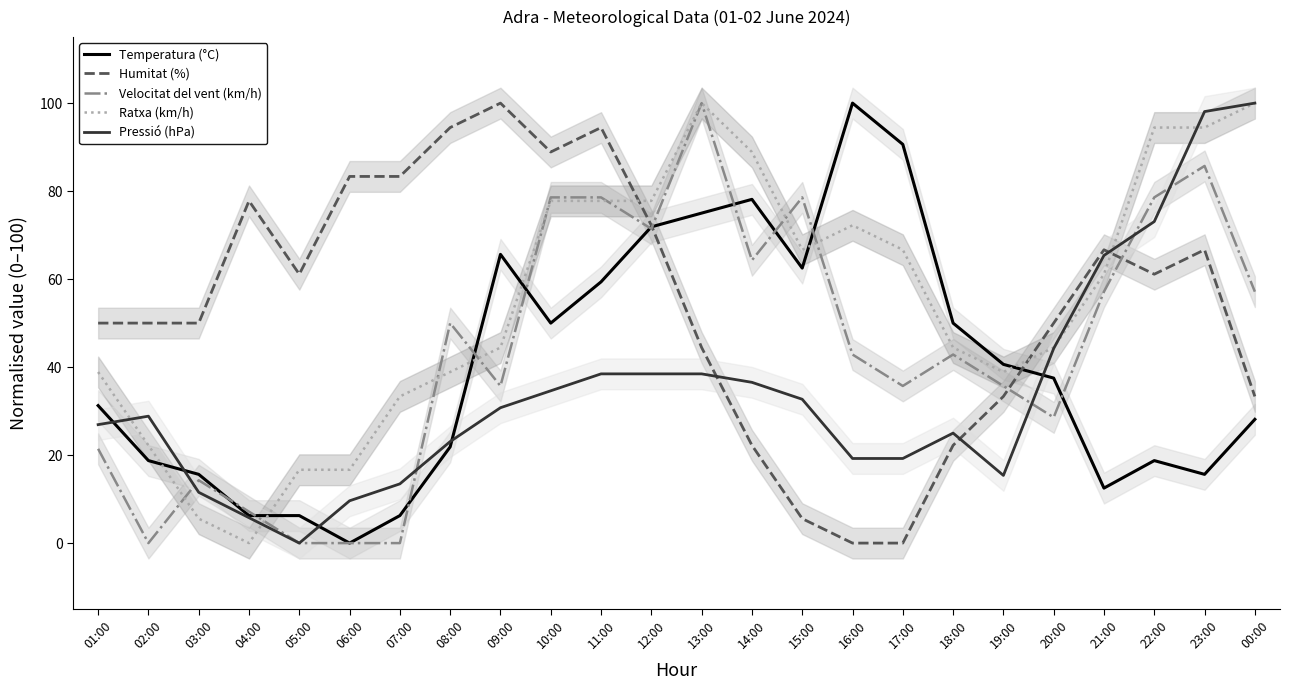

Rank the series at 10:00 from highest to lowest value.

Humitat (%), Velocitat del vent (km/h), Ratxa (km/h), Temperatura (°C), Pressió (hPa)